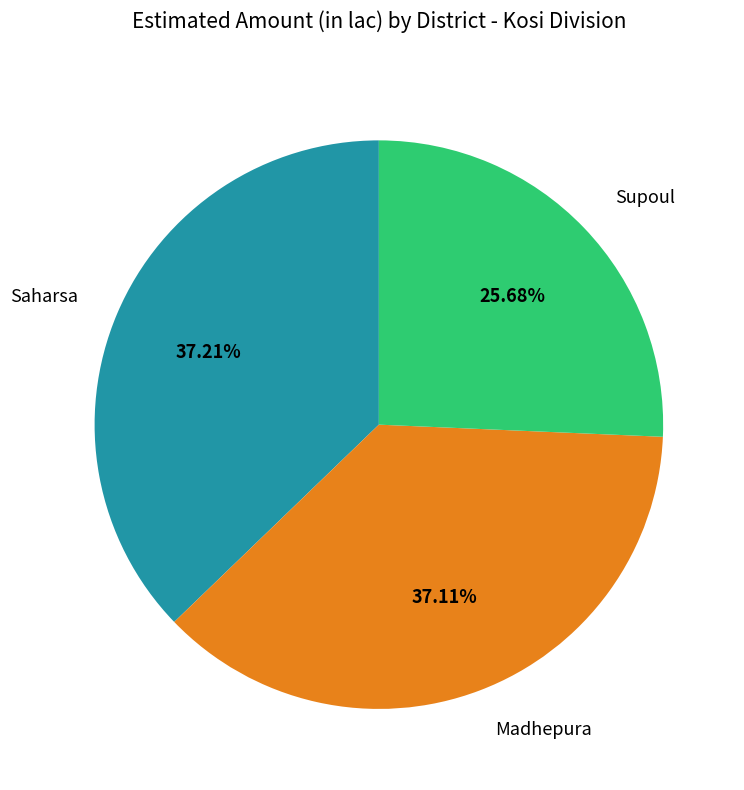

To the nearest percent, what is the average slice percentage?

33%